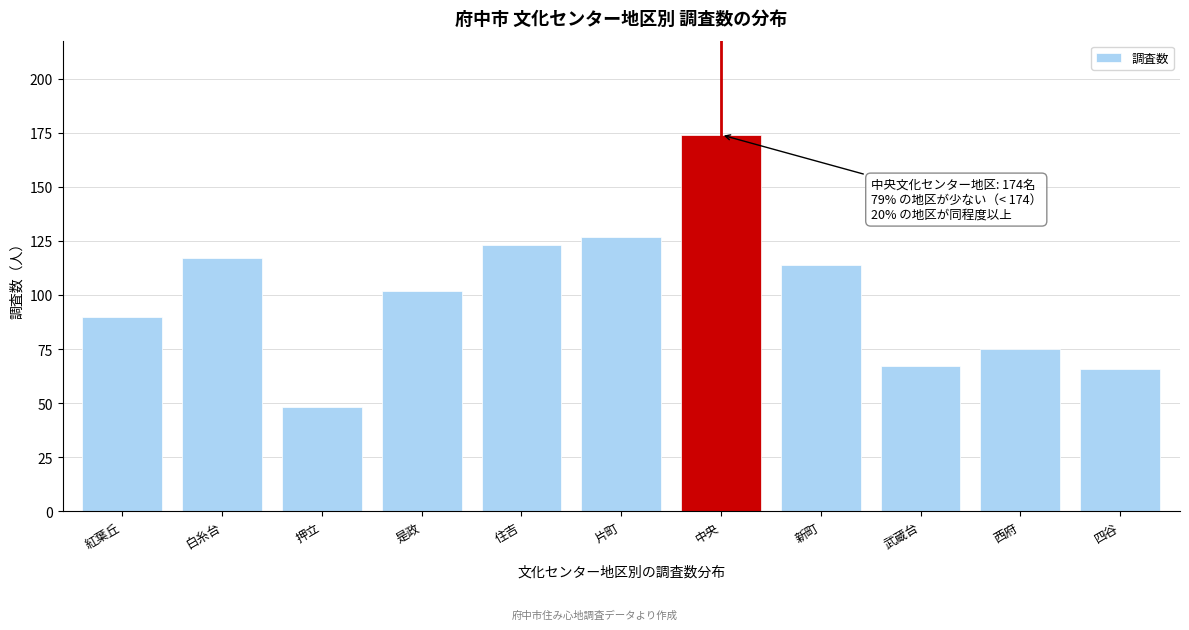

Reading left to right, extract all data points from this chart.

紅葉丘=90	白糸台=117	押立=48	是政=102	住吉=123	片町=127	中央=174	新町=114	武蔵台=67	西府=75	四谷=66